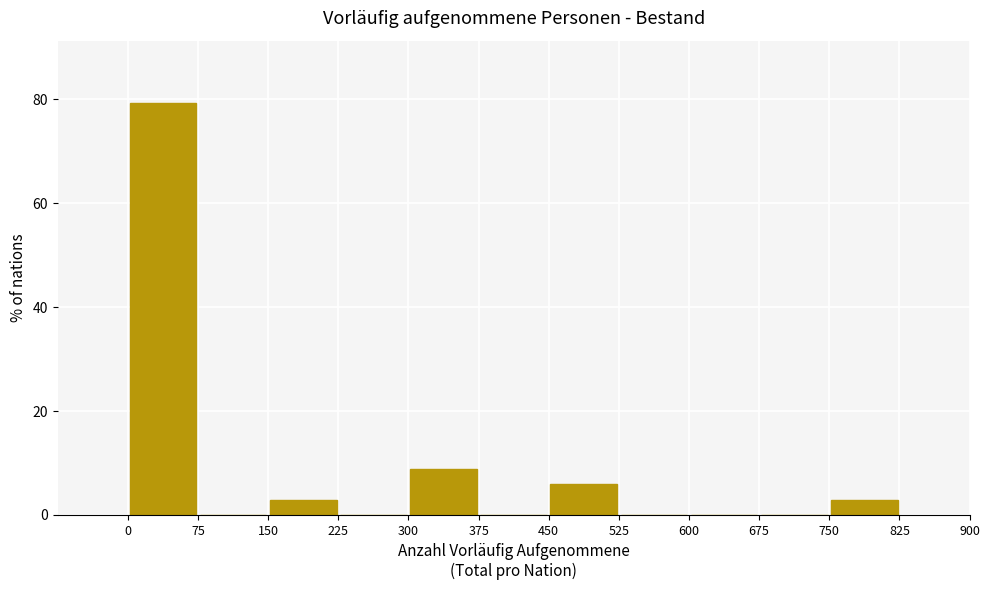

Reading left to right, transcribe this chart: for each bar, give the range it covers on the x-axis and its height. The values are not printed on the chart, so give them approximately, as read against the axis.

0 to 75: 80
75 to 150: 0
150 to 225: 2
225 to 300: 0
300 to 375: 8
375 to 450: 0
450 to 525: 6
525 to 600: 0
600 to 675: 0
675 to 750: 0
750 to 825: 2